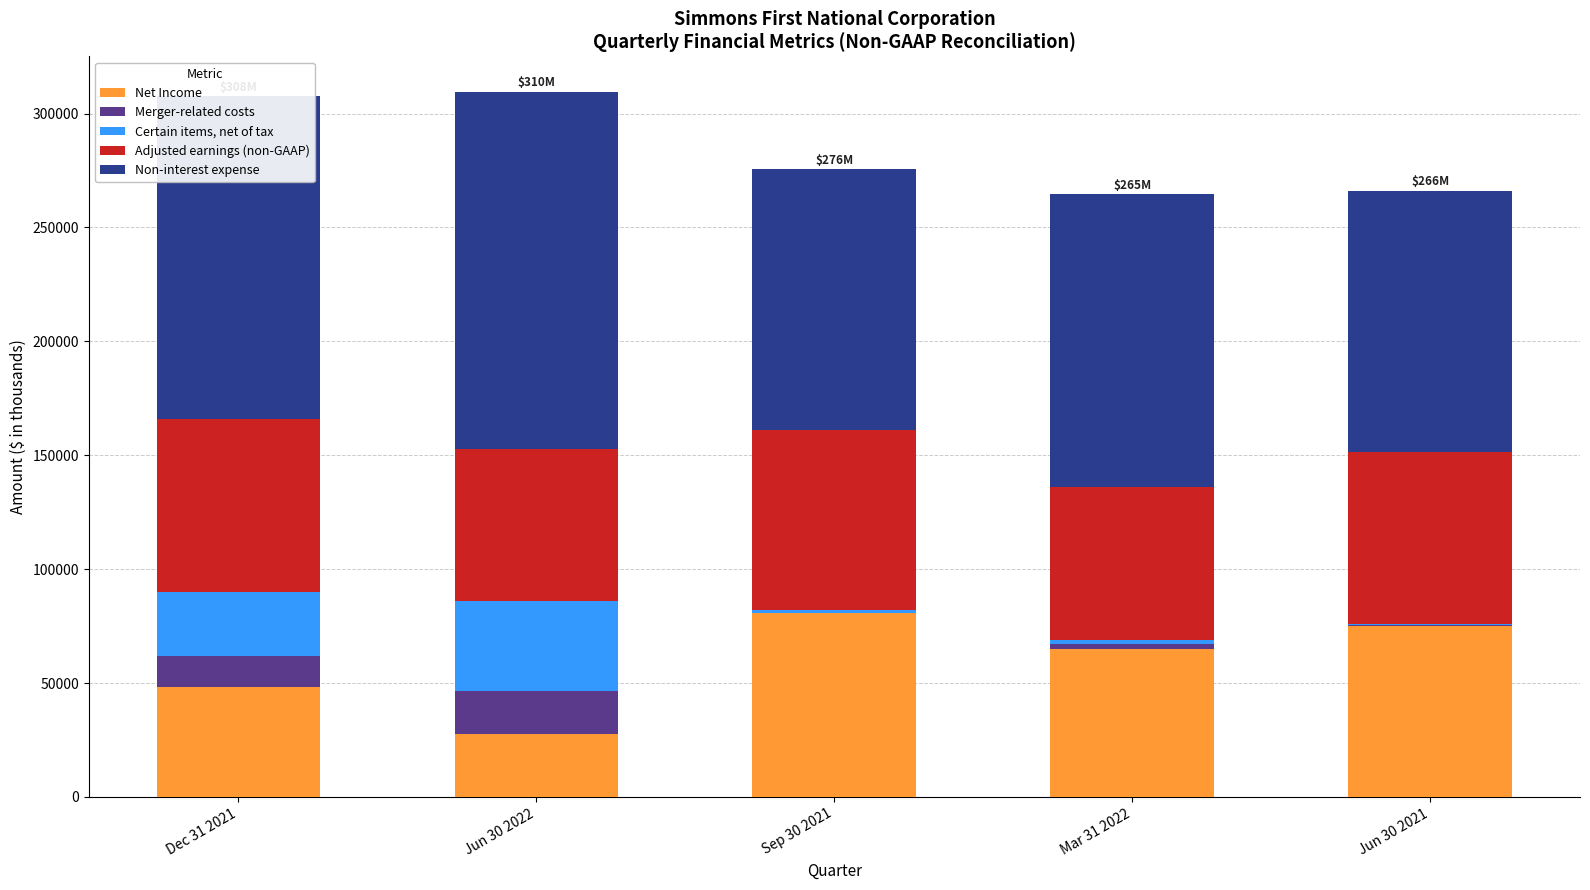

What is the sum of the Certain items, net of tax values at Jun 30 2022 and Jun 30 2021?

39888